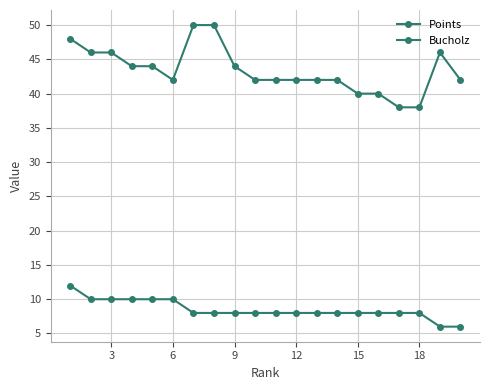

List the series in order of their overall mean, lowest first.

Points, Bucholz